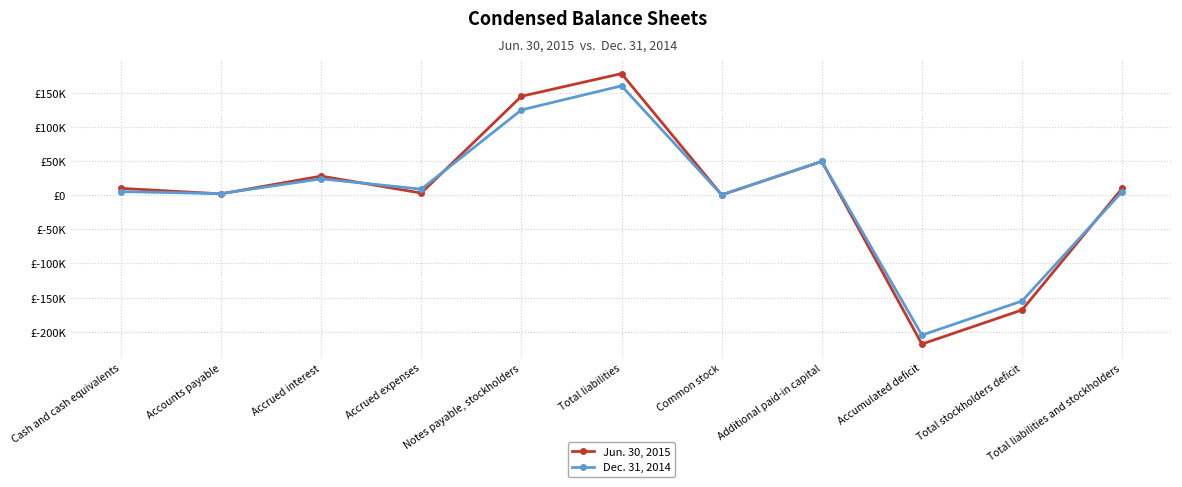

List the series in order of their overall mean, lowest first.

Dec. 31, 2014, Jun. 30, 2015